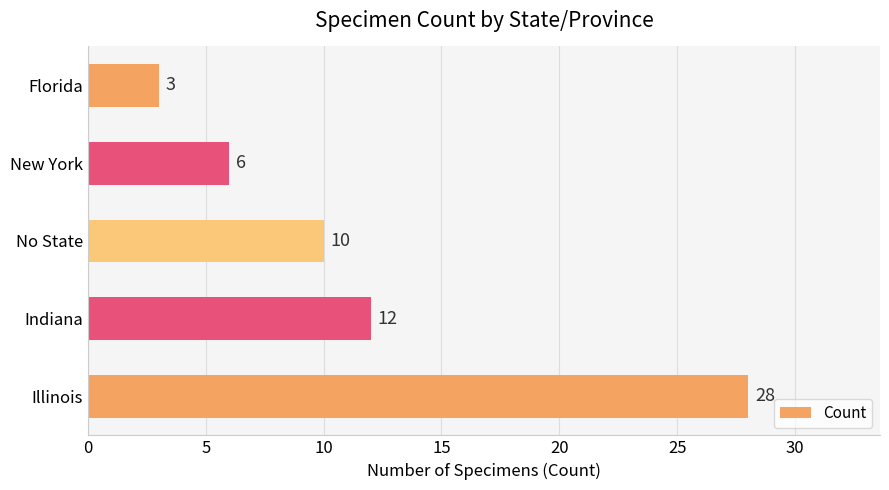

What is the greatest value displayed?

28